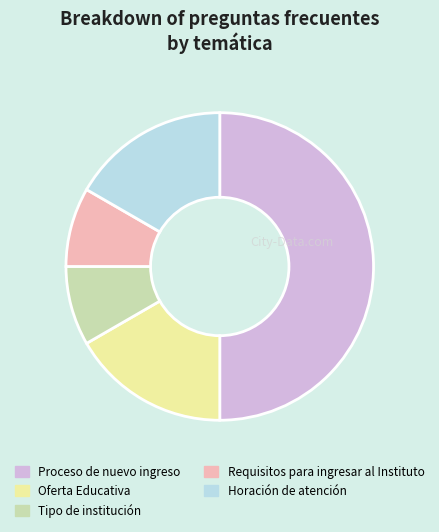

How many slices are in this pie chart?

5